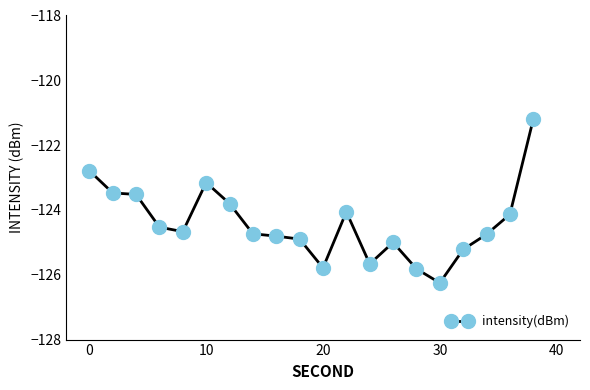

Is this an area chart (filled region under the line)?

No